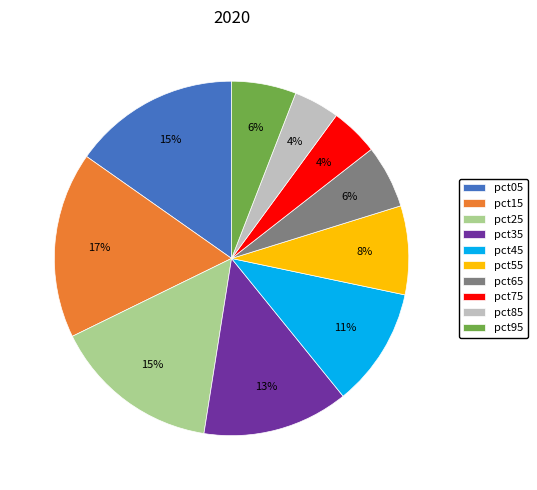

True or false: pct55 accounts for 3% of the total.

False